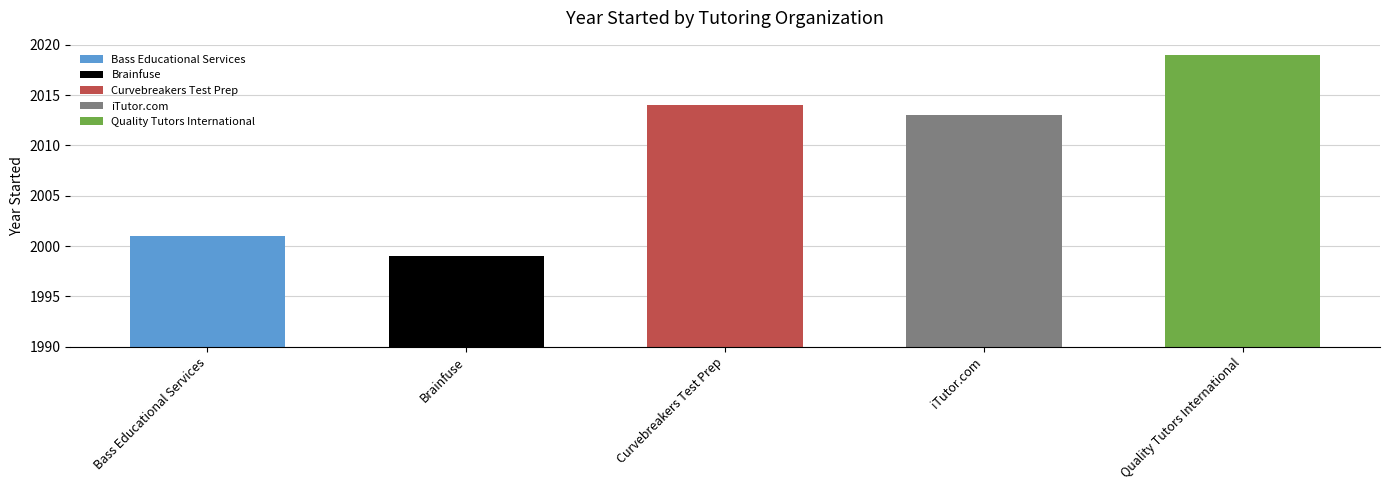

Reading left to right, list all the values displayed in this chart.

2001	1999	2014	2013	2019